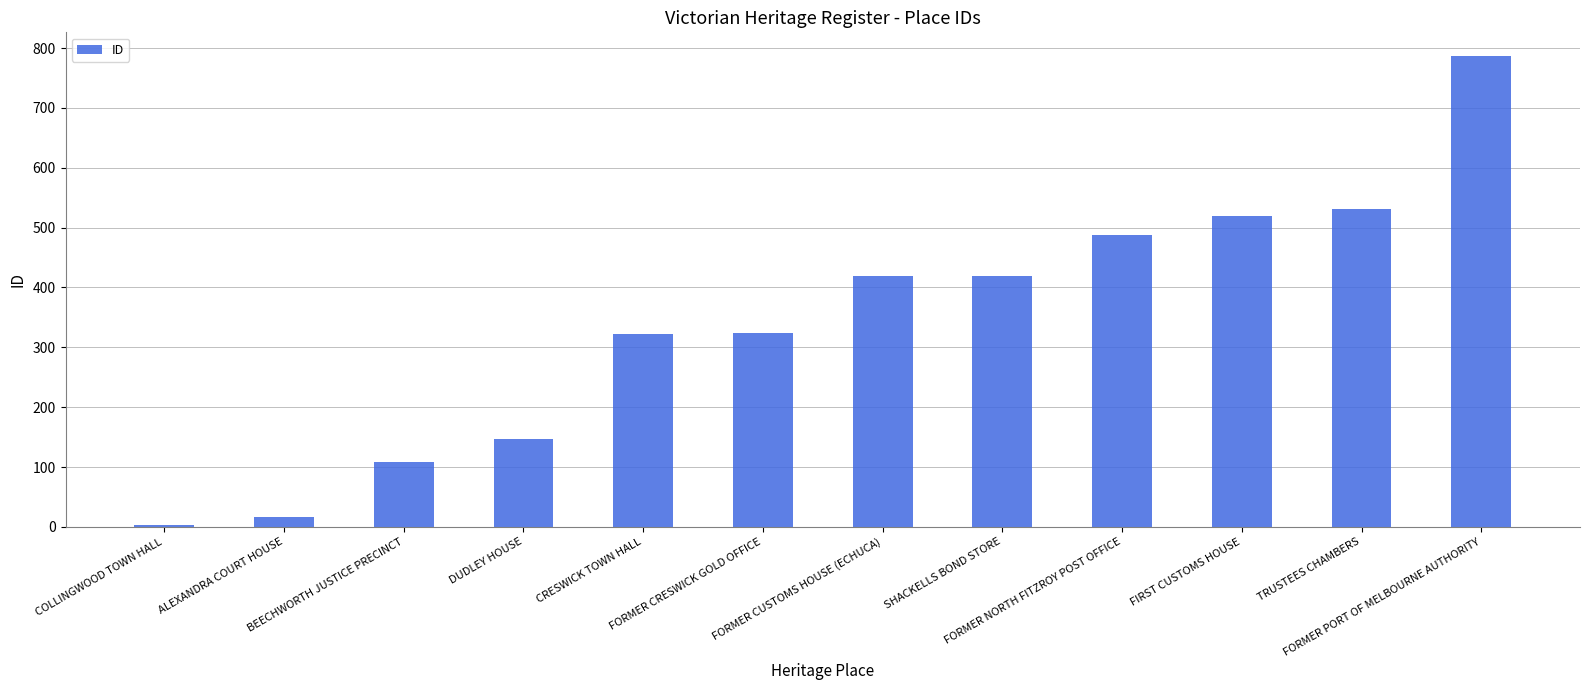

Approximately how many times larger is the value at ALEXANDRA COURT HOUSE compared to CRESWICK TOWN HALL?

0.1